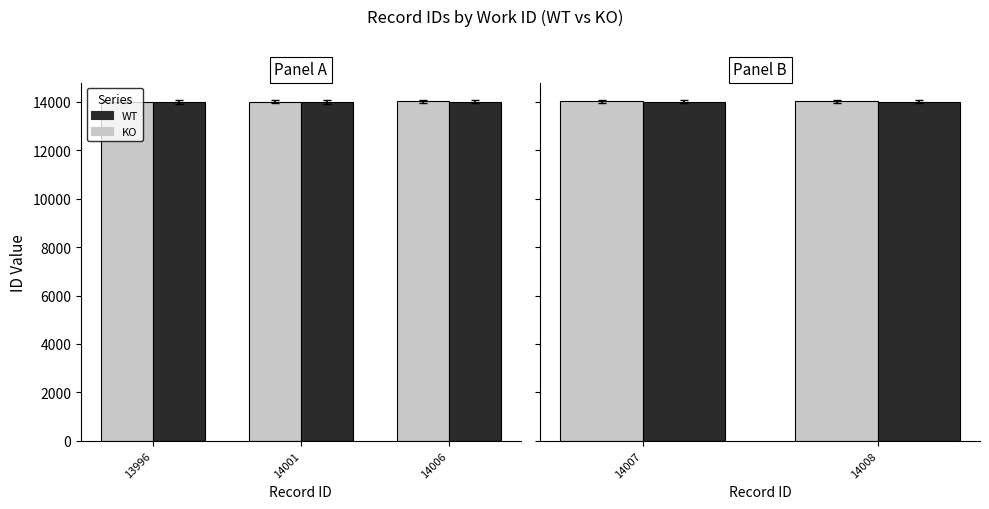

The WT series shows 14007 at 14007. True or false?

True